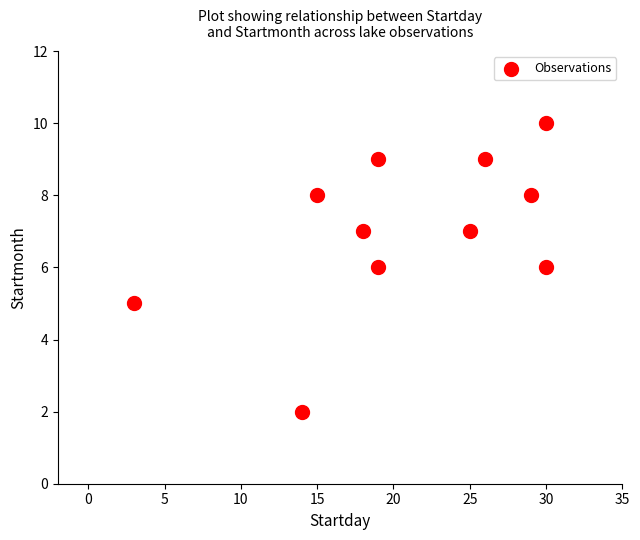

What is the average X value?

21